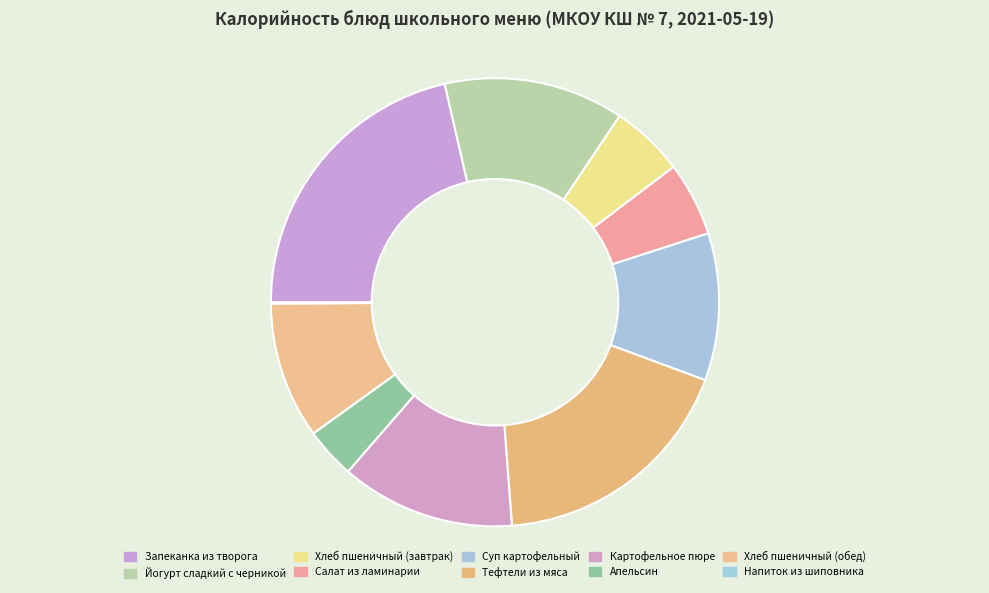

Does Напиток из шиповника account for over 50% of the chart?

No